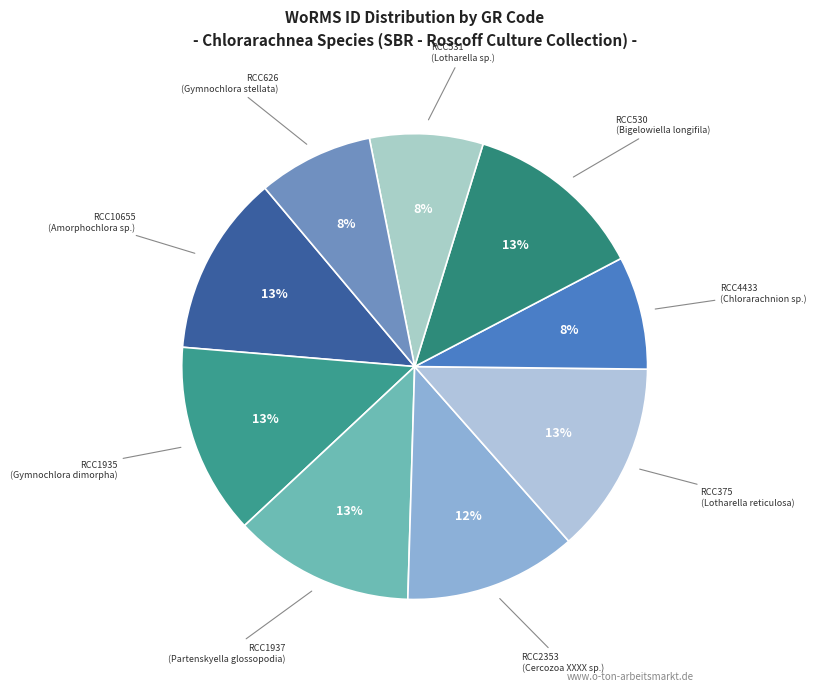

The RCC2353 slice represents 12% of the pie. True or false?

True